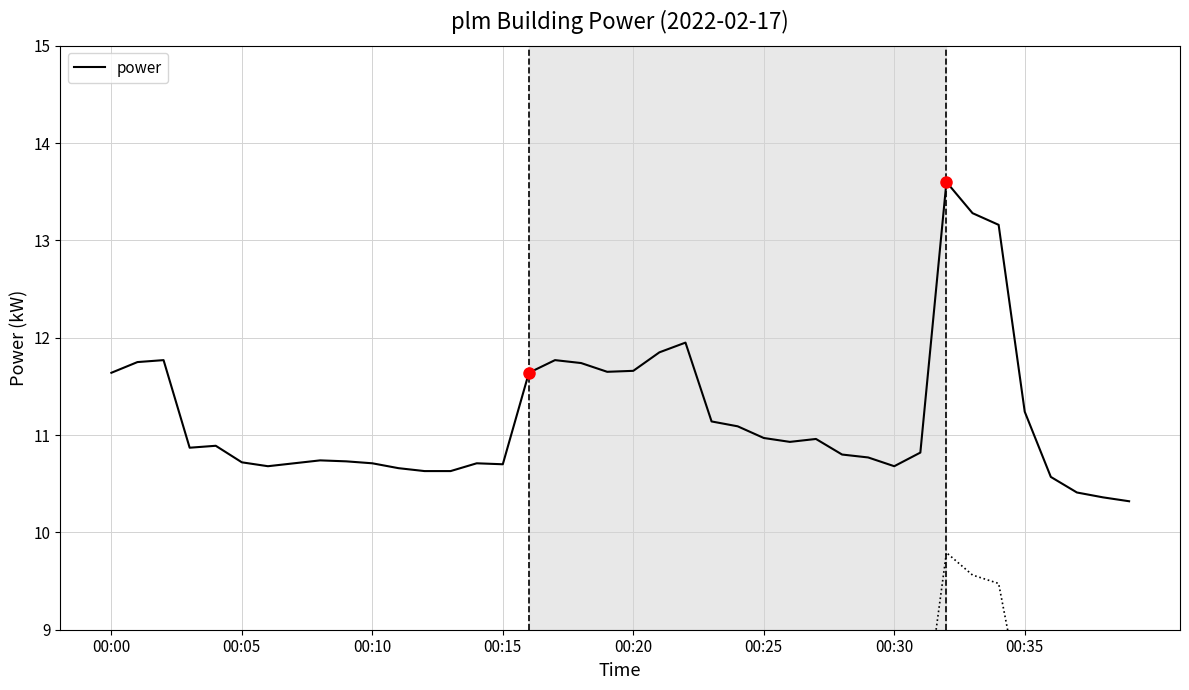

Which category has the highest value across all series?

32